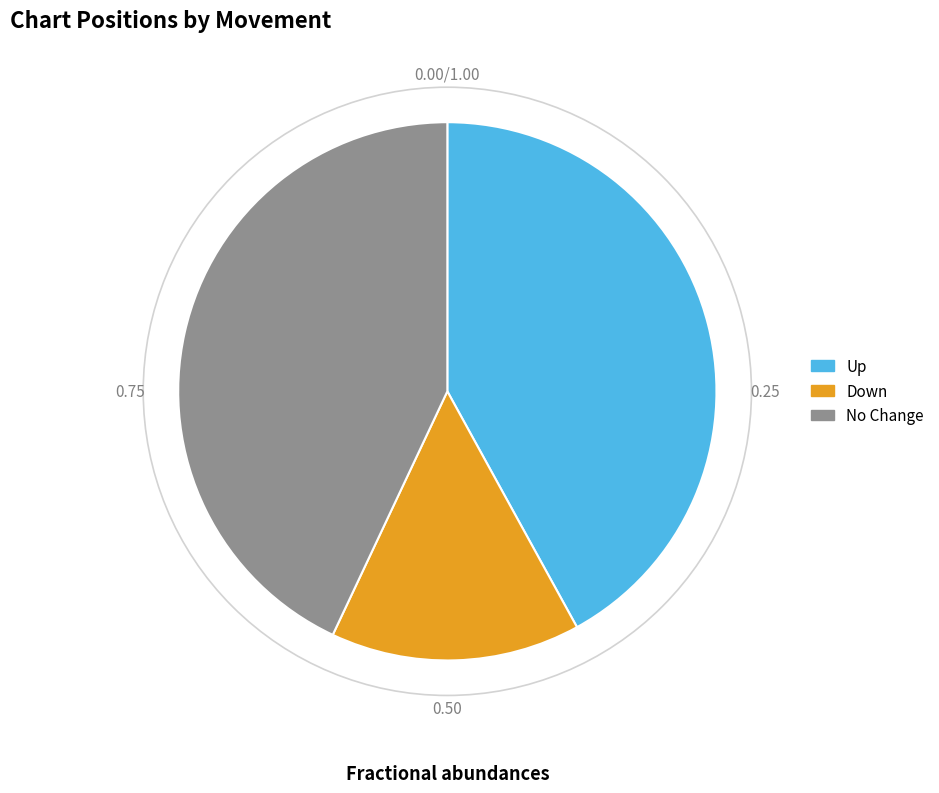

Does any single category account for the majority?

No